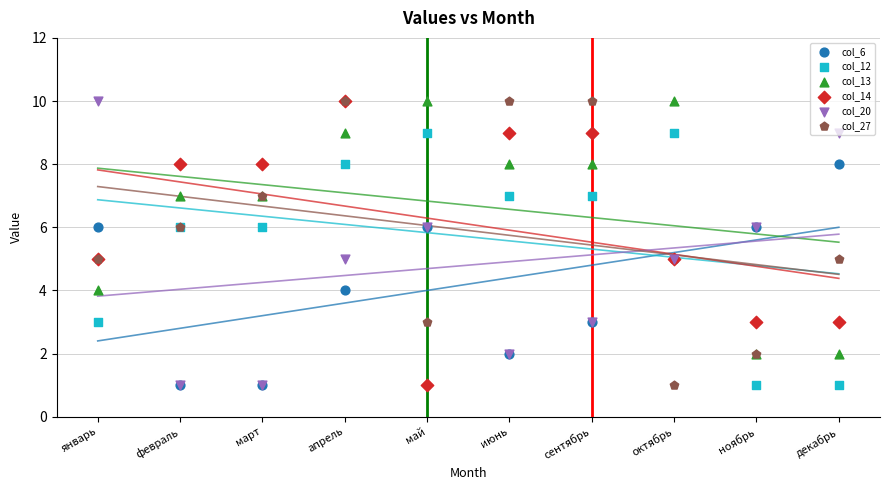

What is the total value across all series at январь?

33